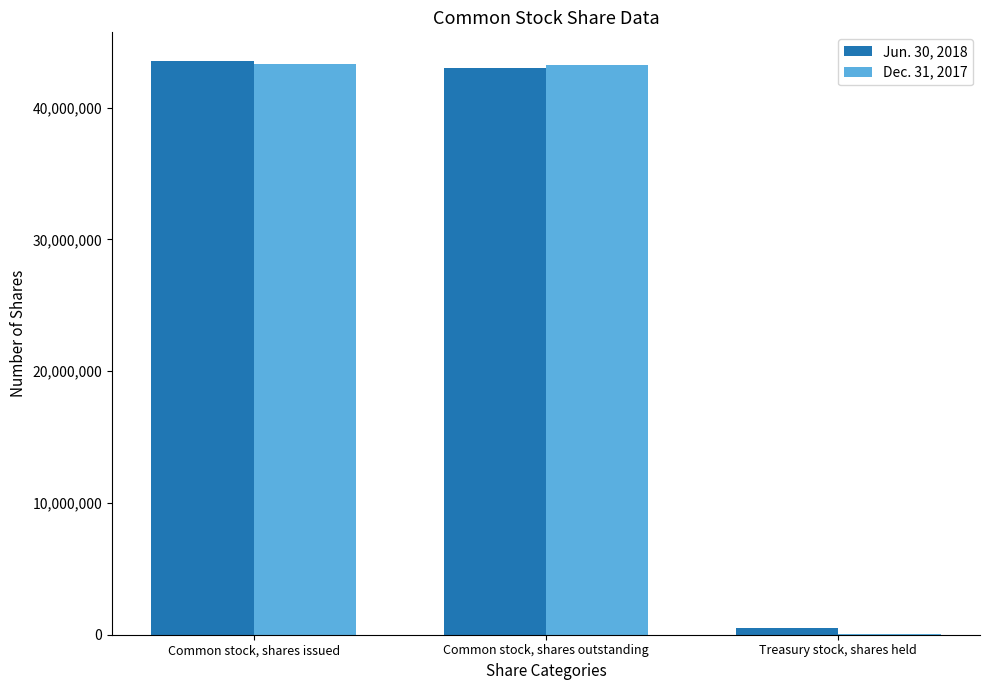

At which label does Dec. 31, 2017 first exceed 43270880?

Common stock, shares issued